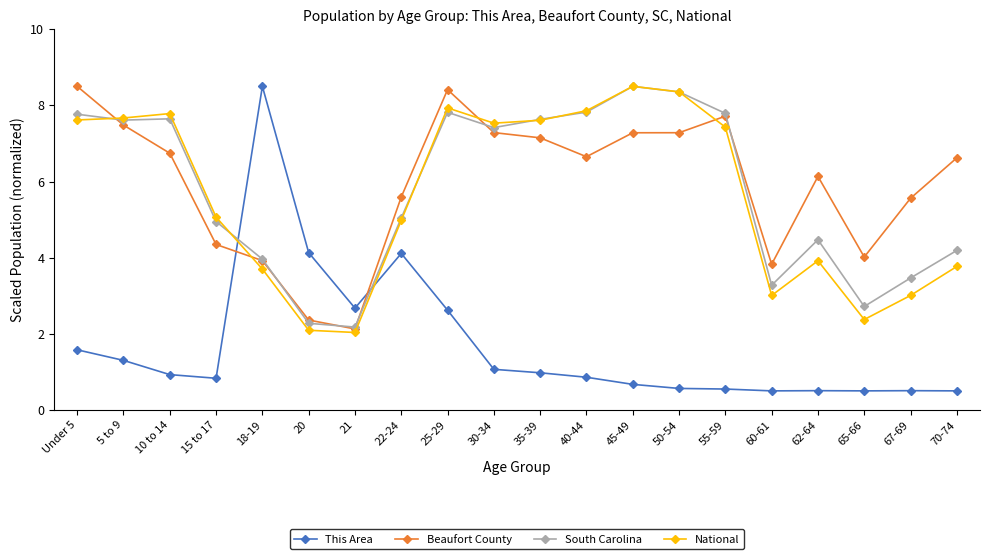

What position from the left is Under 5?

1